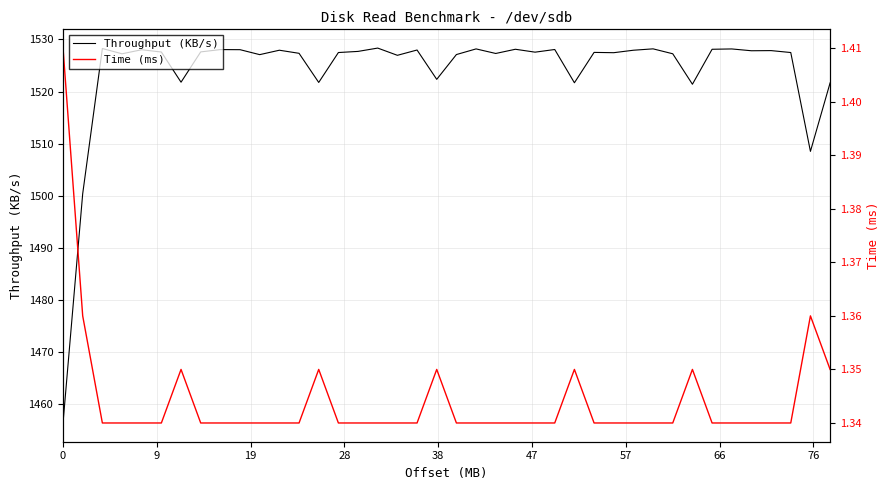

True or false: Time (ms) has a value of 1.3 at 28.

True